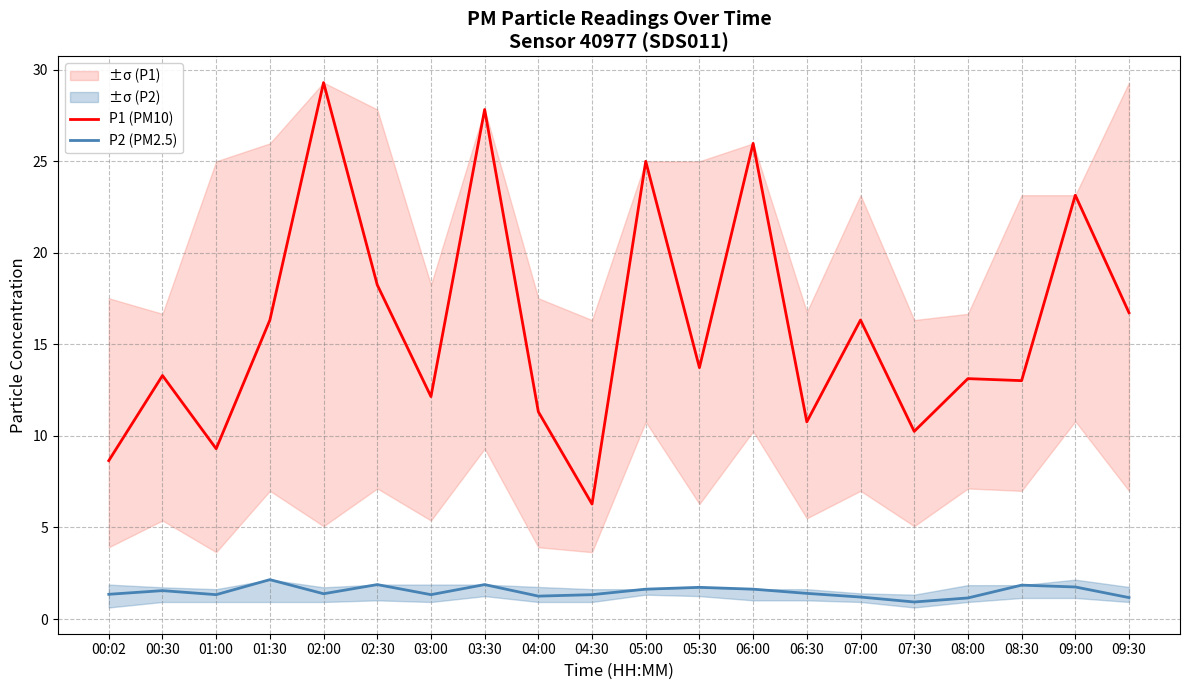

How many data points in P2 (PM2.5) are above 1?

19